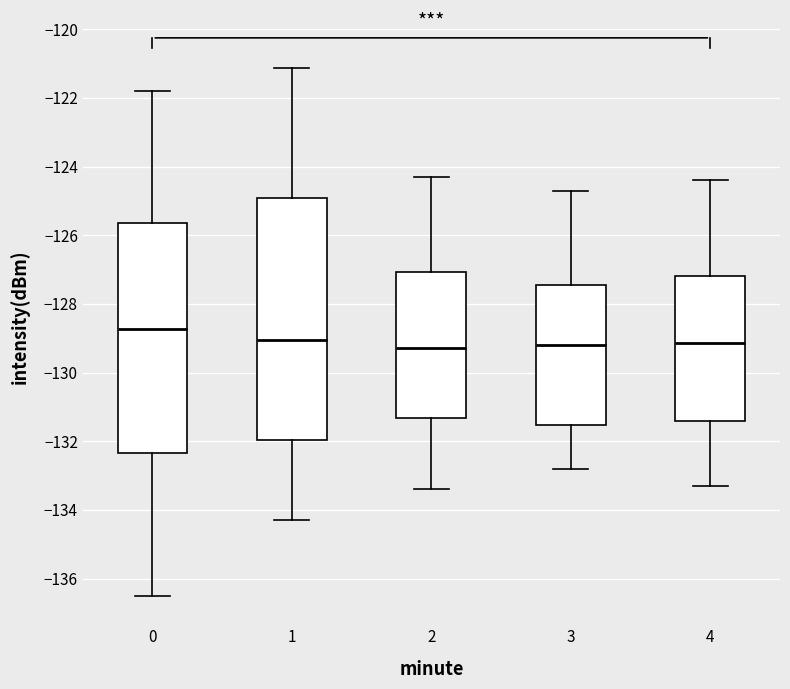

Which box's median line is the highest?

0